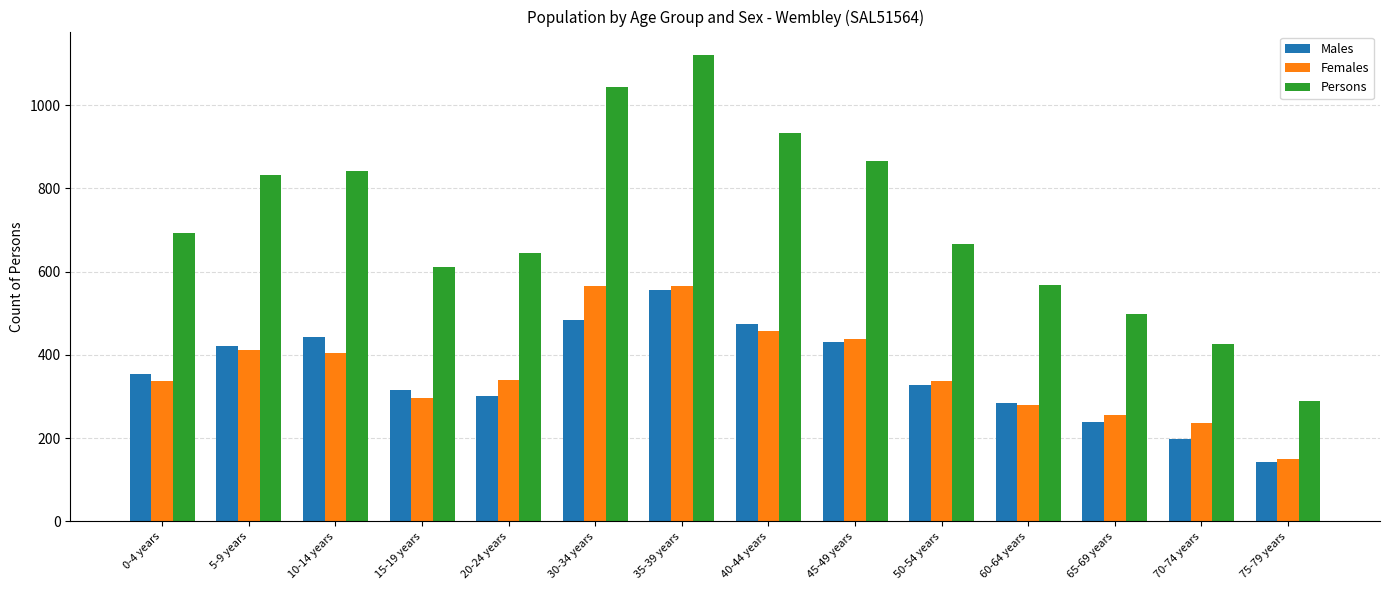

Between 0-4 years and 60-64 years, which series saw the biggest shift?

Persons